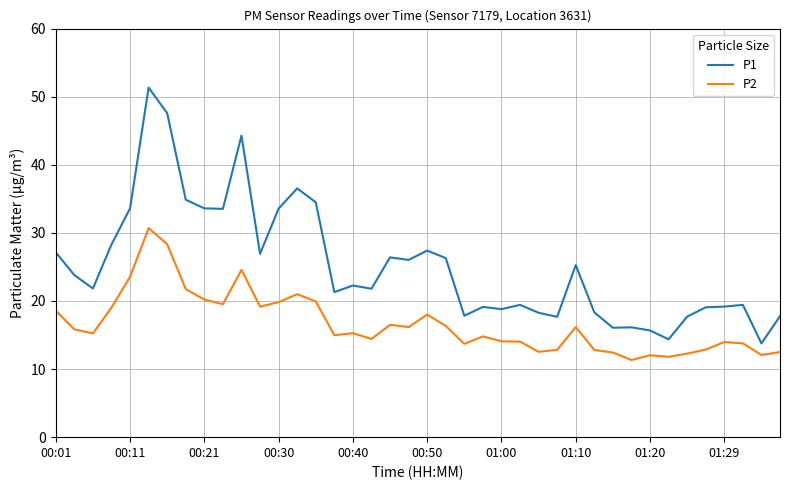

True or false: P1 has more than 0 interior local peaks.

True